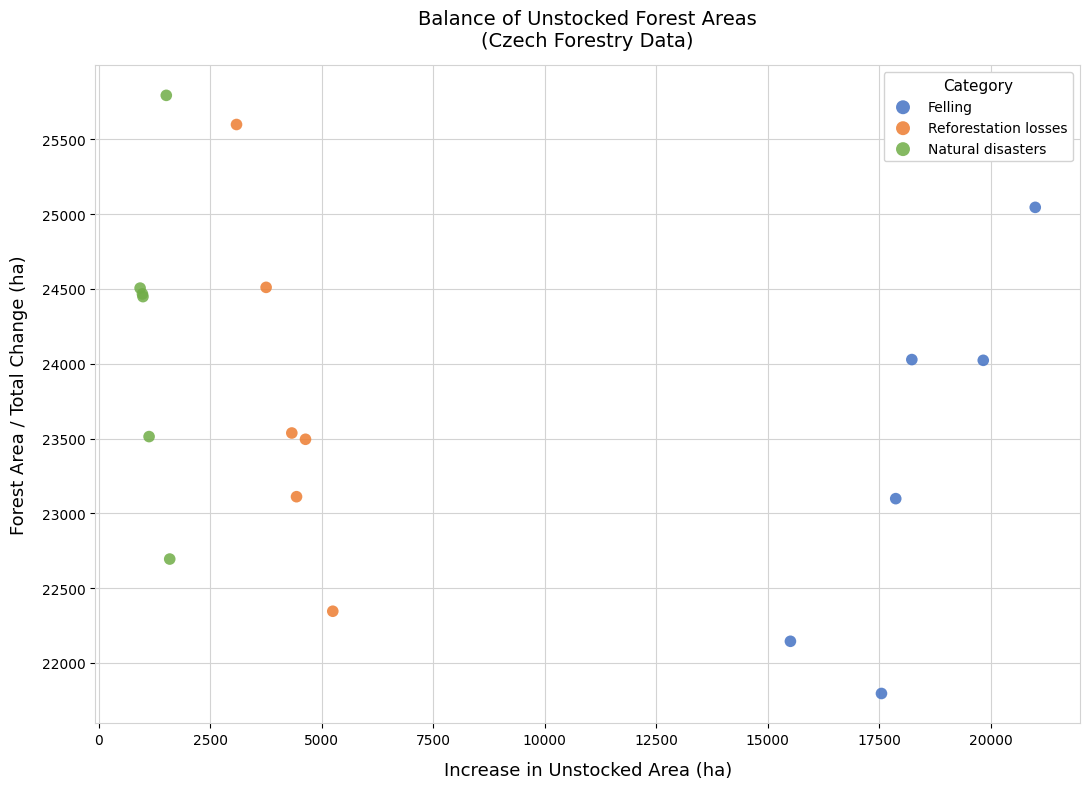

Which series reaches the minimum Y coordinate?

Felling